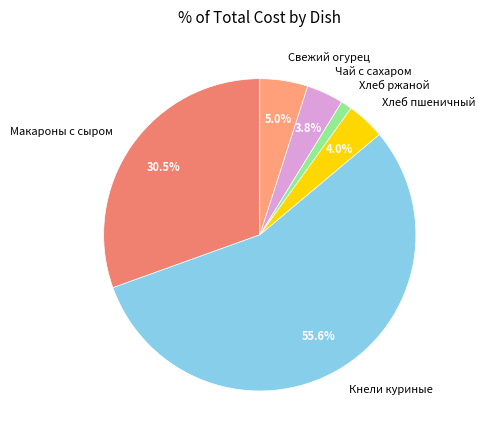

To the nearest percent, what is the combined percentage of Чай с сахаром and Кнели куриные?

59%